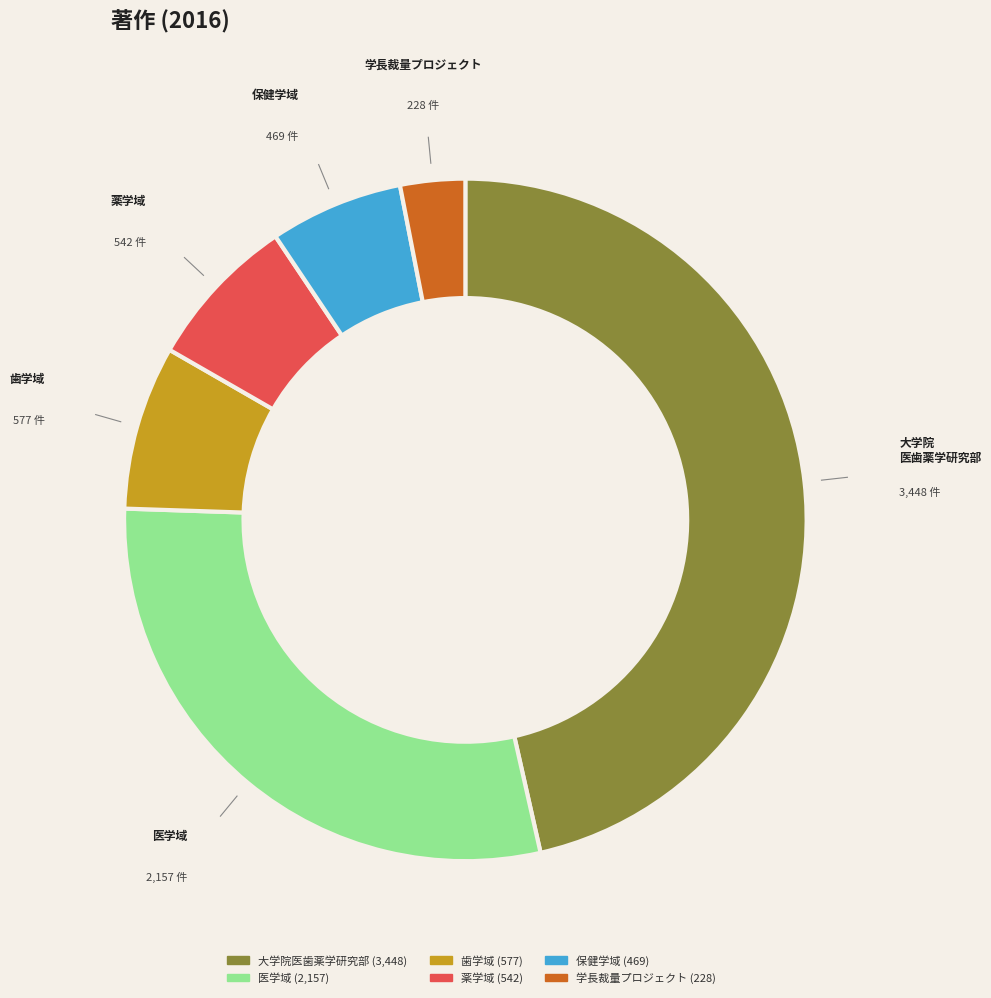

What percentage is NOT represented by 学長裁量プロジェクト?

96.9%